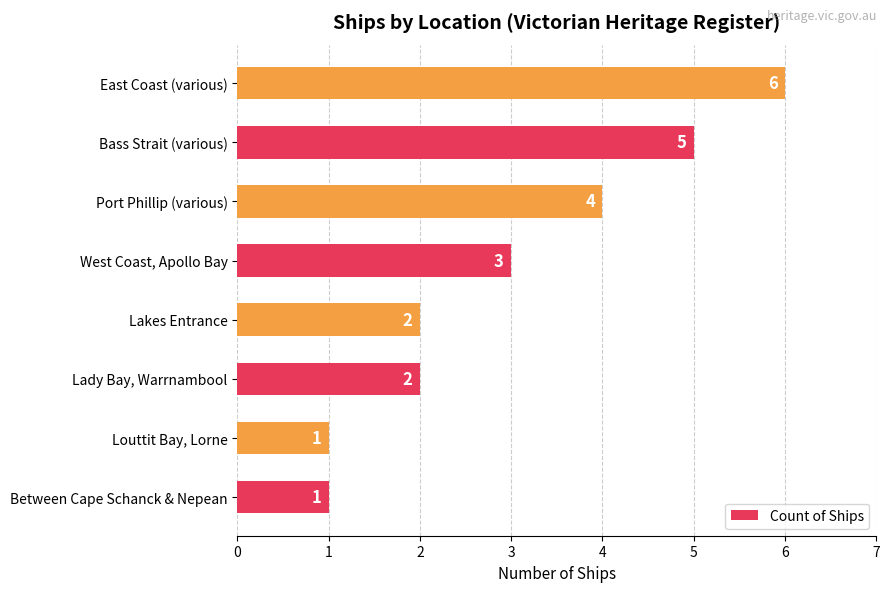

Reading top to bottom, what are all the values shown in this chart?

East Coast (various)=6	Bass Strait (various)=5	Port Phillip (various)=4	West Coast, Apollo Bay=3	Lakes Entrance=2	Lady Bay, Warrnambool=2	Louttit Bay, Lorne=1	Between Cape Schanck & Nepean=1